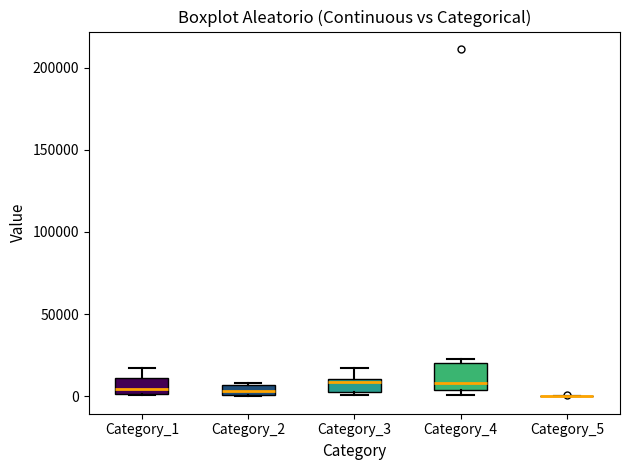

Which box is the tallest, from its lower edge to its upper edge?

Category_4